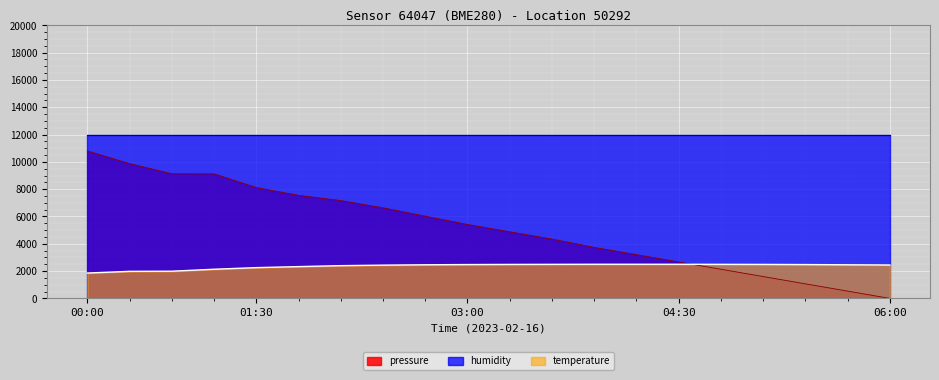

True or false: temperature has a value of 2500.0 at 05:28.

True